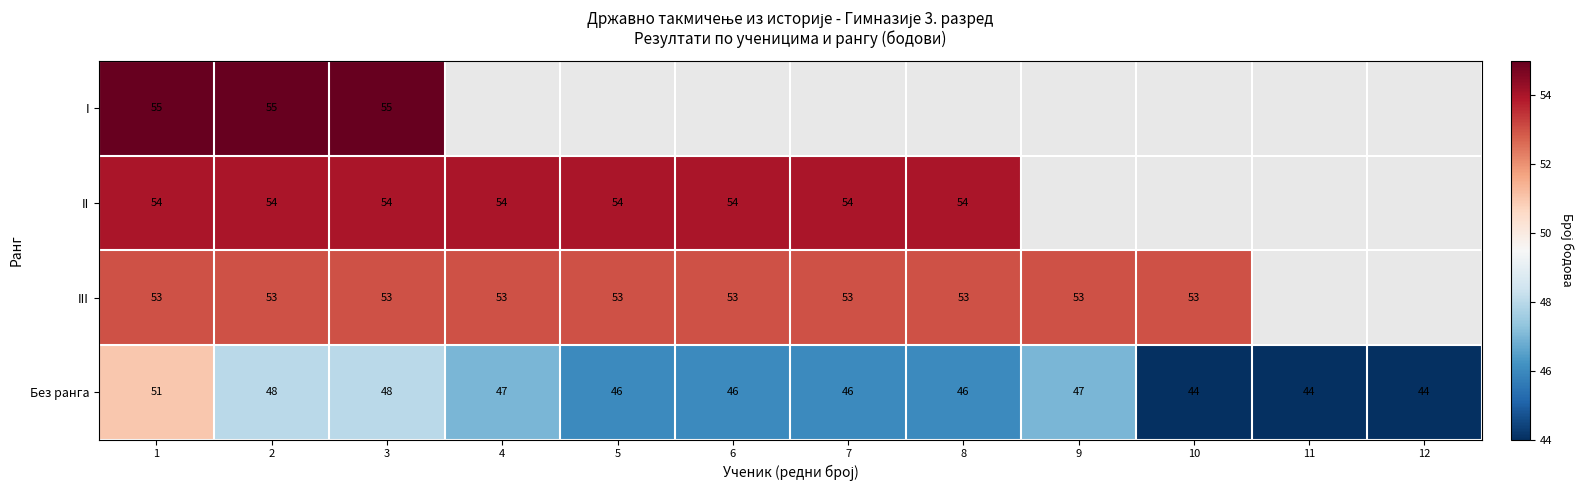

What is the difference between the maximum and minimum values in the Без ранга series?

7